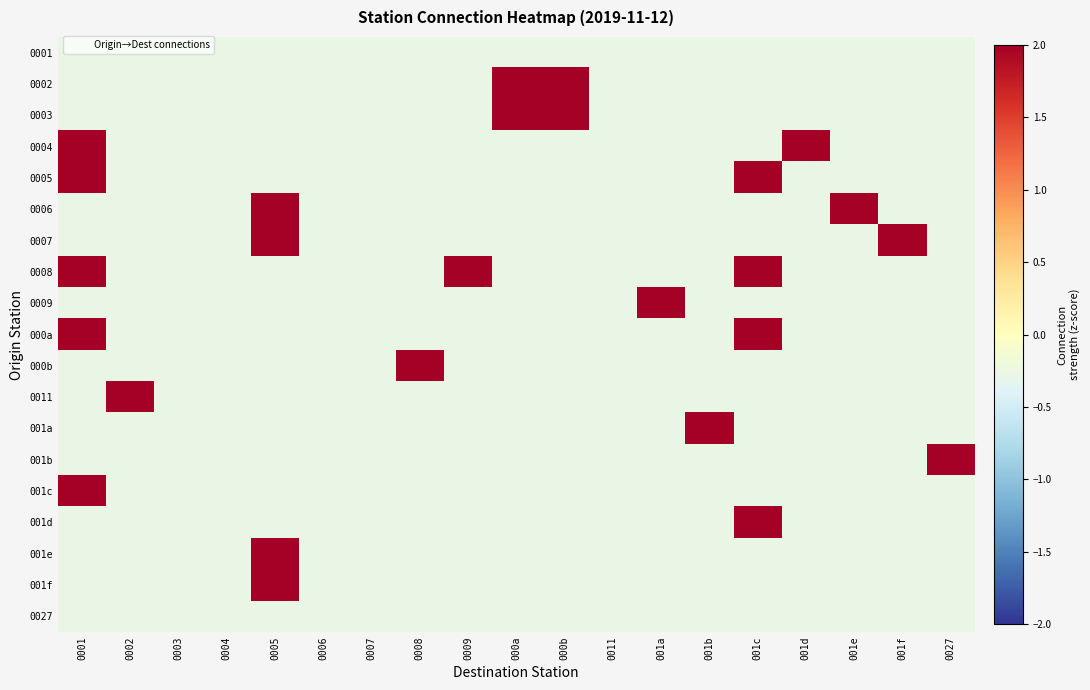

What is the maximum value shown in the chart?

3.6